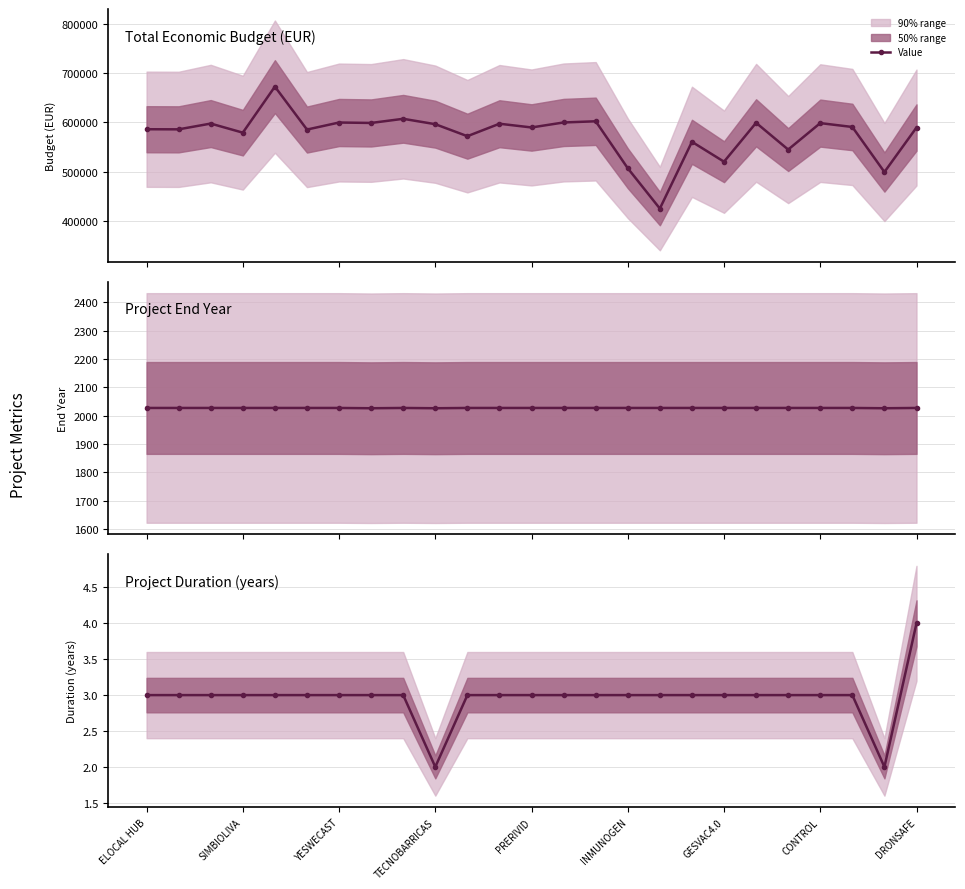

True or false: the data shows 3 at CONTROL.

True